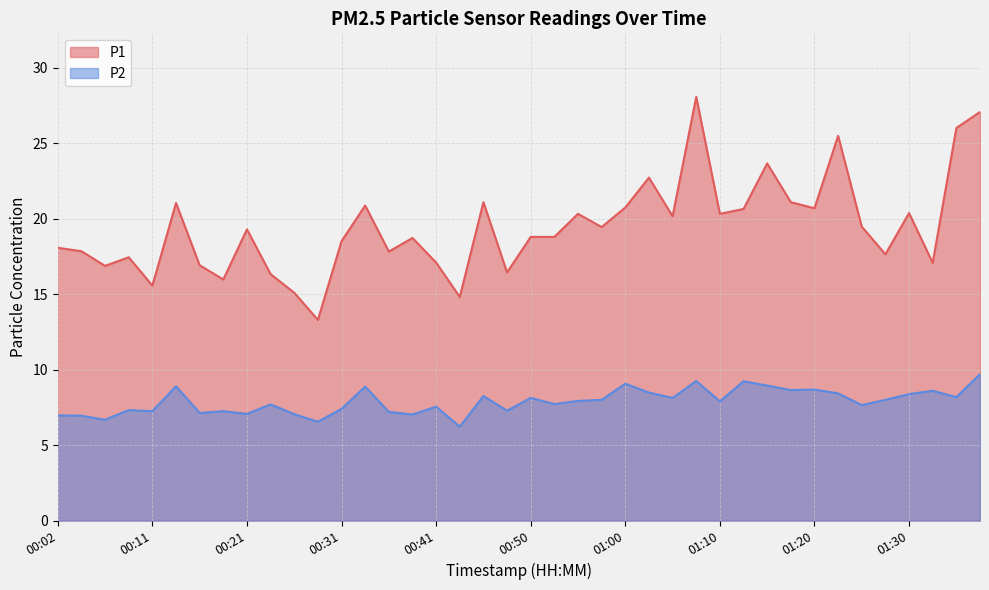

What is the label of the 30th point from the left?

01:13